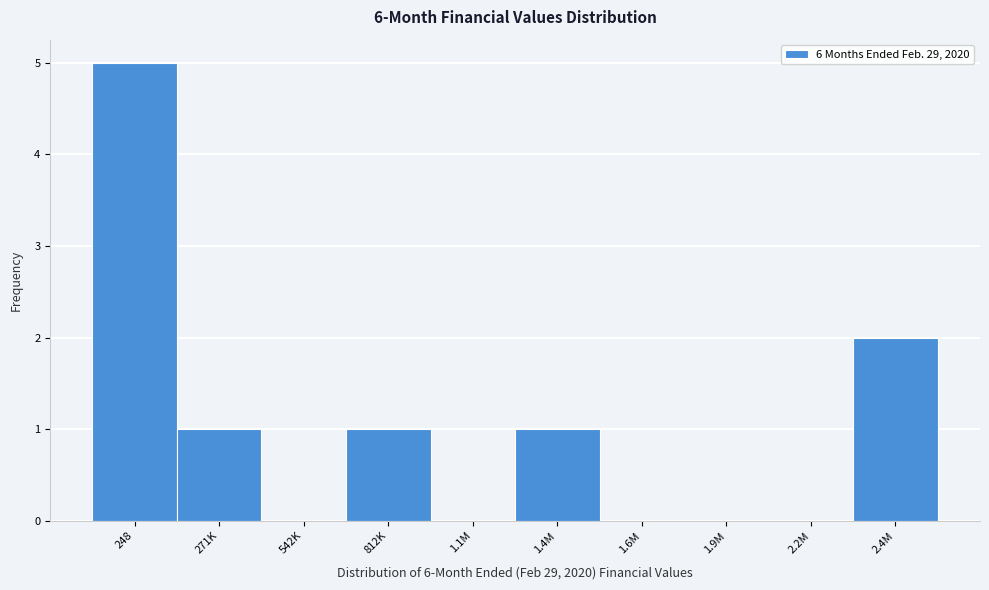

Reading left to right, what are all the values shown in this chart?

248=5	271K=1	542K=0	812K=1	1.1M=0	1.4M=1	1.6M=0	1.9M=0	2.2M=0	2.4M=2